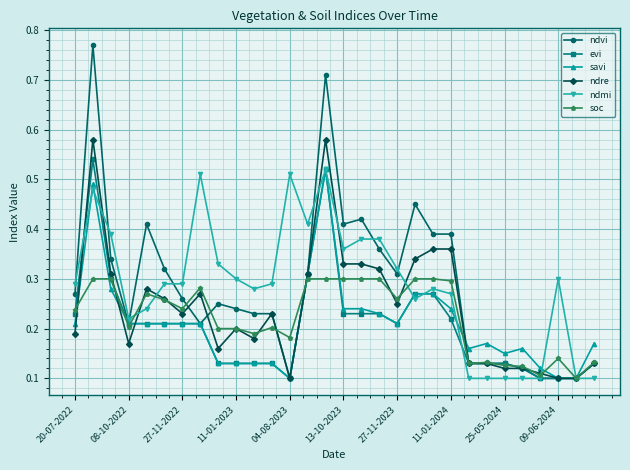

True or false: savi has more than 2 points higher than both neighbors.

True